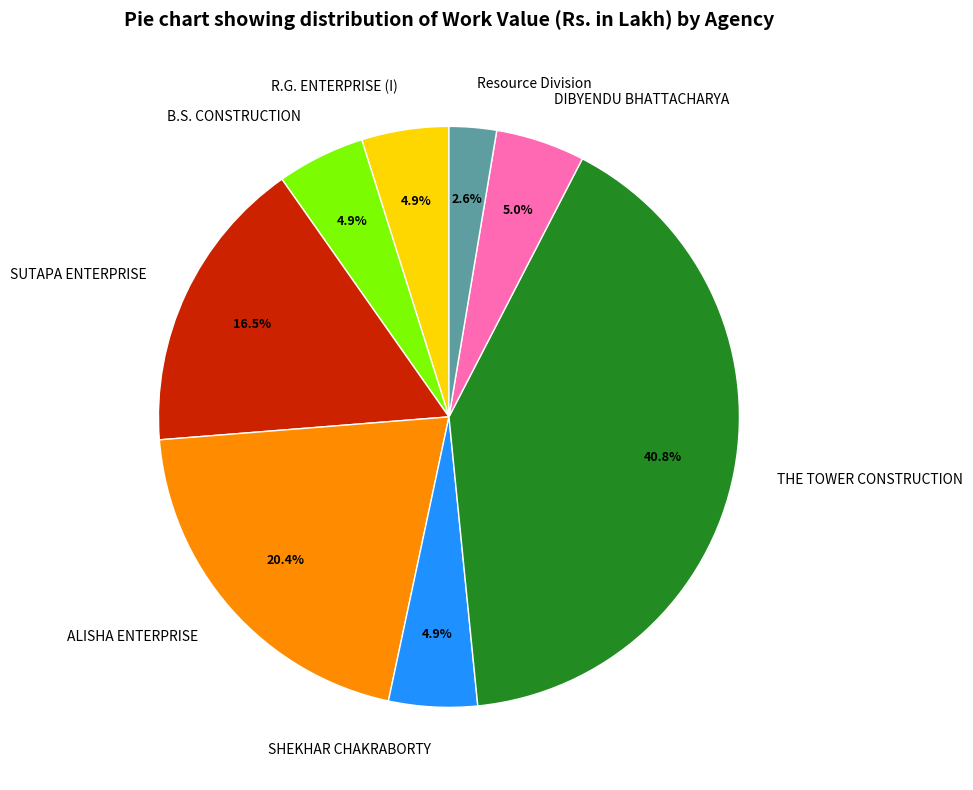

Between ALISHA ENTERPRISE and B.S. CONSTRUCTION, which is larger?

ALISHA ENTERPRISE